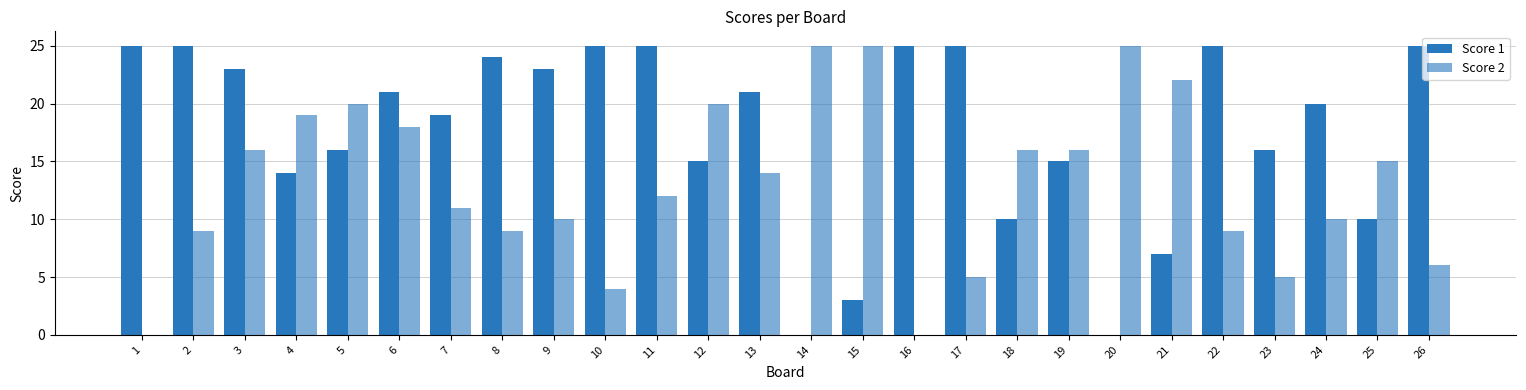

At 23, list the series in order from smallest to largest.

Score 2, Score 1